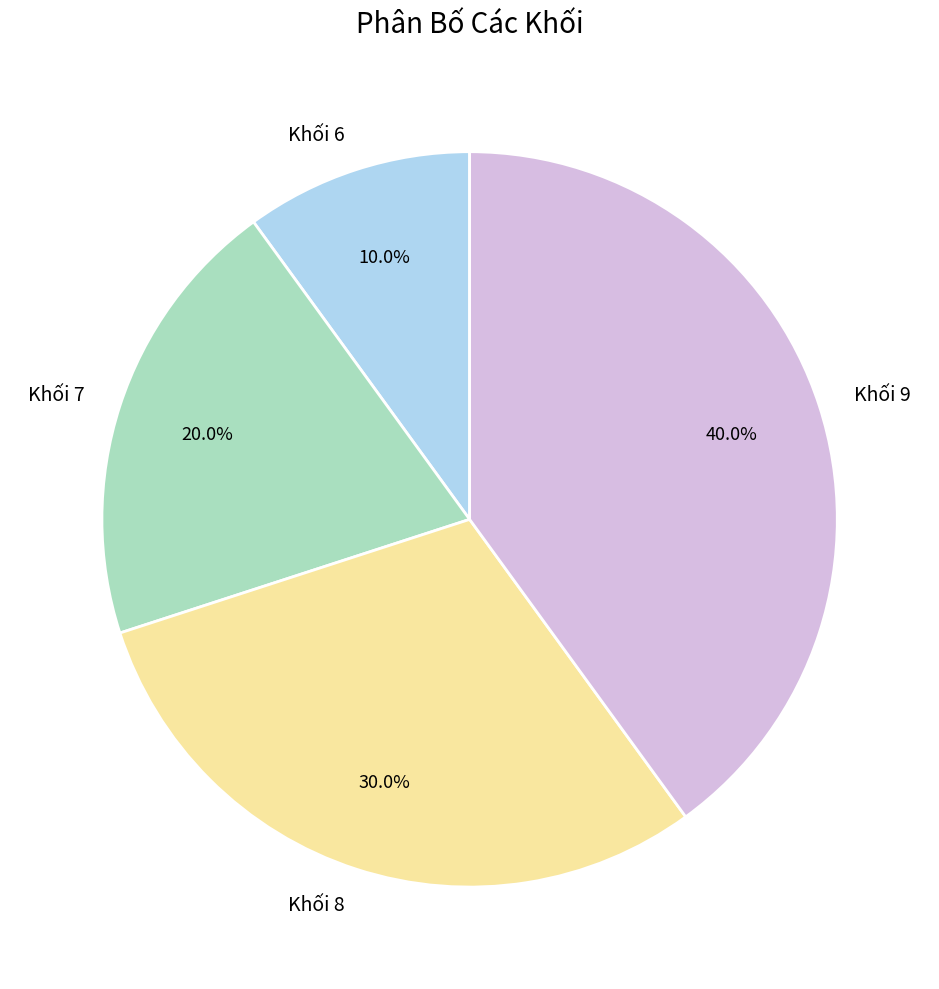

Combined, what portion of the pie is Khối 6 and Khối 7?

30.0%